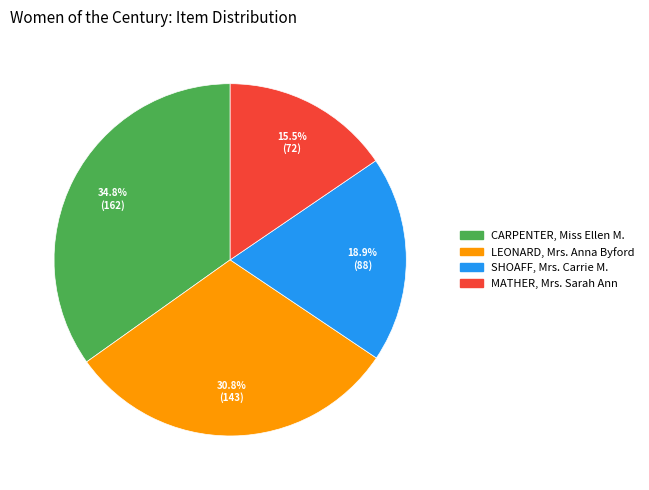

How many slices are in this pie chart?

4